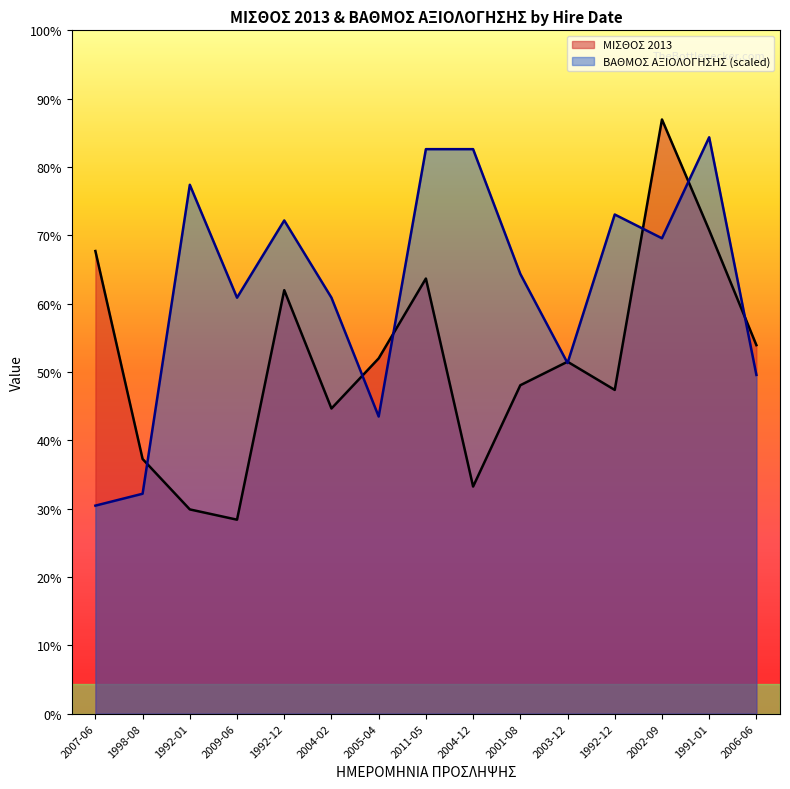

Reading left to right, extract all data points from this chart.

ΜΙΣΘΟΣ 2013: 26748.0	14722.0	11806.0	11212.0	24486.0	17642.0	20540.0	25157.0	13128.0	18987.0	20347.0	18717.0	34357.0	27956.0	21306.0
ΒΑΘΜΟΣ ΑΞΙΟΛΟΓΗΣΗΣ: 12024.9	12712.1	30577.7	24049.9	28516.3	24049.9	17178.5	32639.1	32639.1	25424.2	20270.6	28859.9	27485.6	33326.3	19583.5